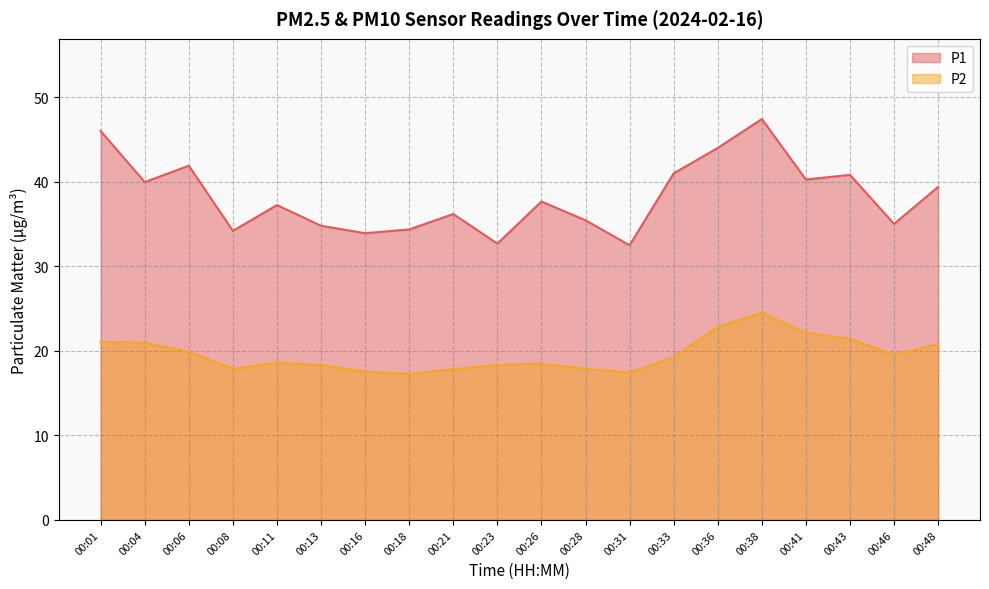

Reading right to left, what are all the values shown in this chart?

P1: 00:48=39.4	00:46=35.0	00:43=40.8	00:41=40.2	00:38=47.4	00:36=44.0	00:33=41.0	00:31=32.5	00:28=35.4	00:26=37.6	00:23=32.7	00:21=36.2	00:18=34.4	00:16=33.9	00:13=34.8	00:11=37.2	00:08=34.2	00:06=41.9	00:04=40.0	00:01=46.0
P2: 00:48=20.8	00:46=19.5	00:43=21.4	00:41=22.1	00:38=24.5	00:36=22.8	00:33=19.3	00:31=17.4	00:28=17.9	00:26=18.5	00:23=18.3	00:21=17.8	00:18=17.2	00:16=17.5	00:13=18.3	00:11=18.6	00:08=17.9	00:06=19.9	00:04=20.9	00:01=21.1